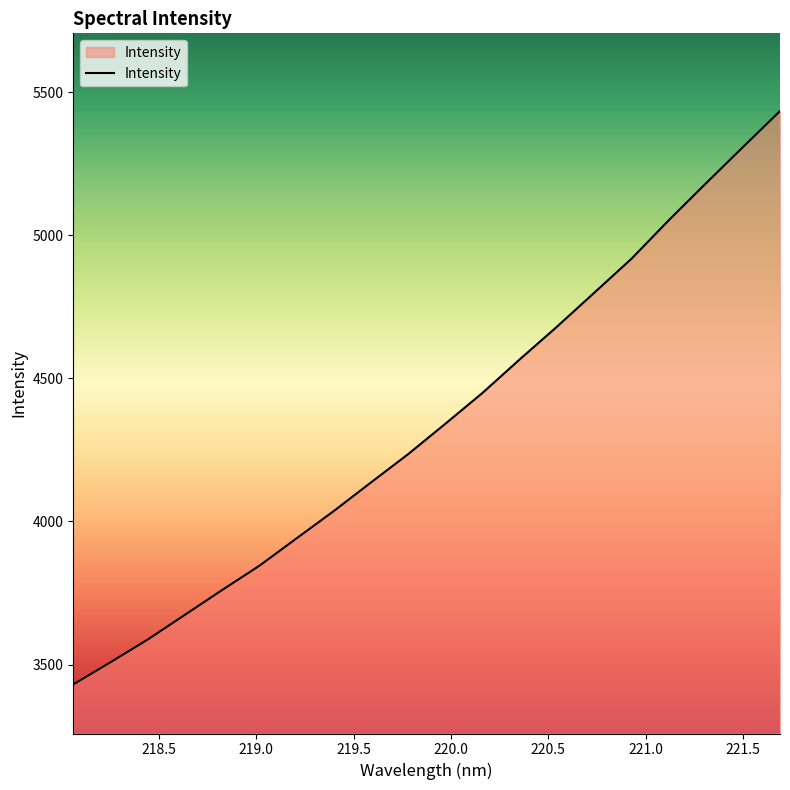

Count the number of data series in this chart.

1